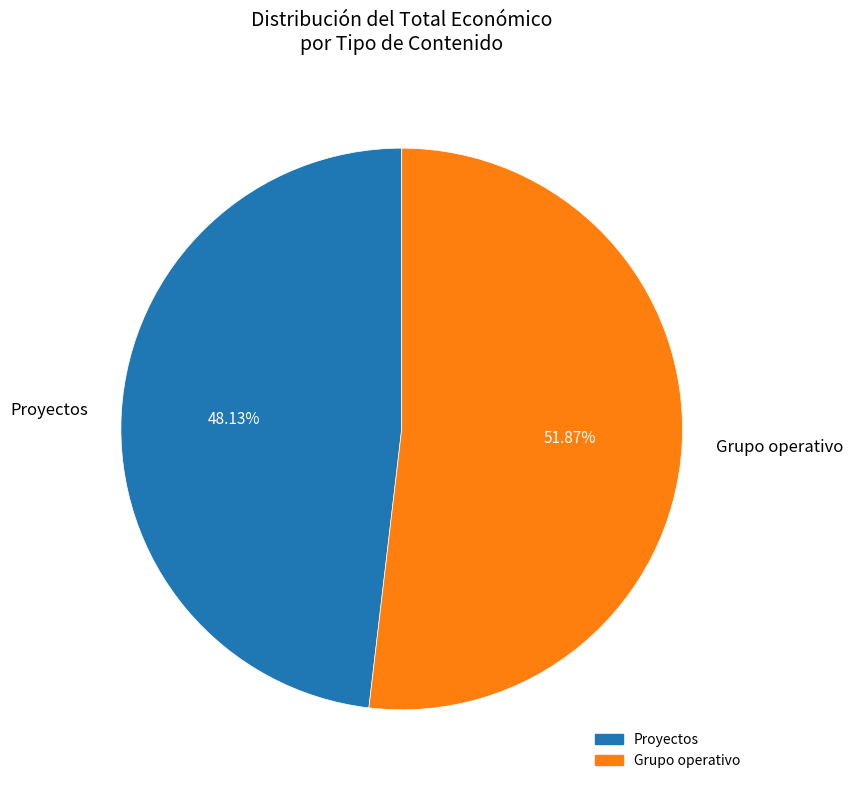

Count the number of slices in the pie.

2